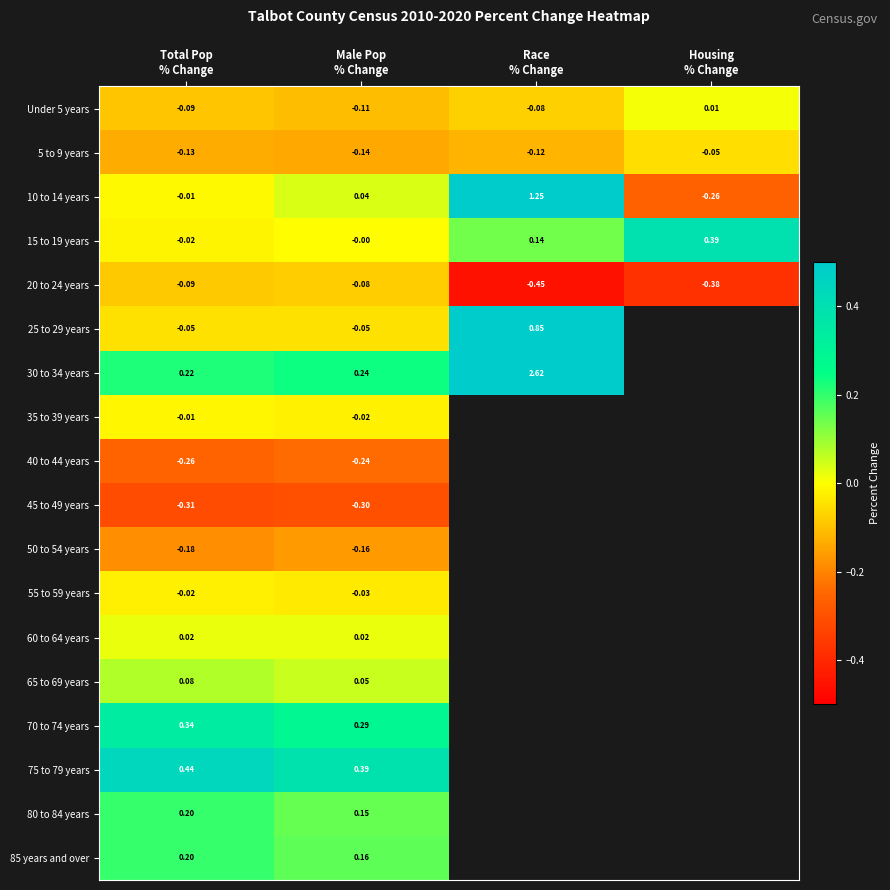

Count the number of data series in this chart.

18